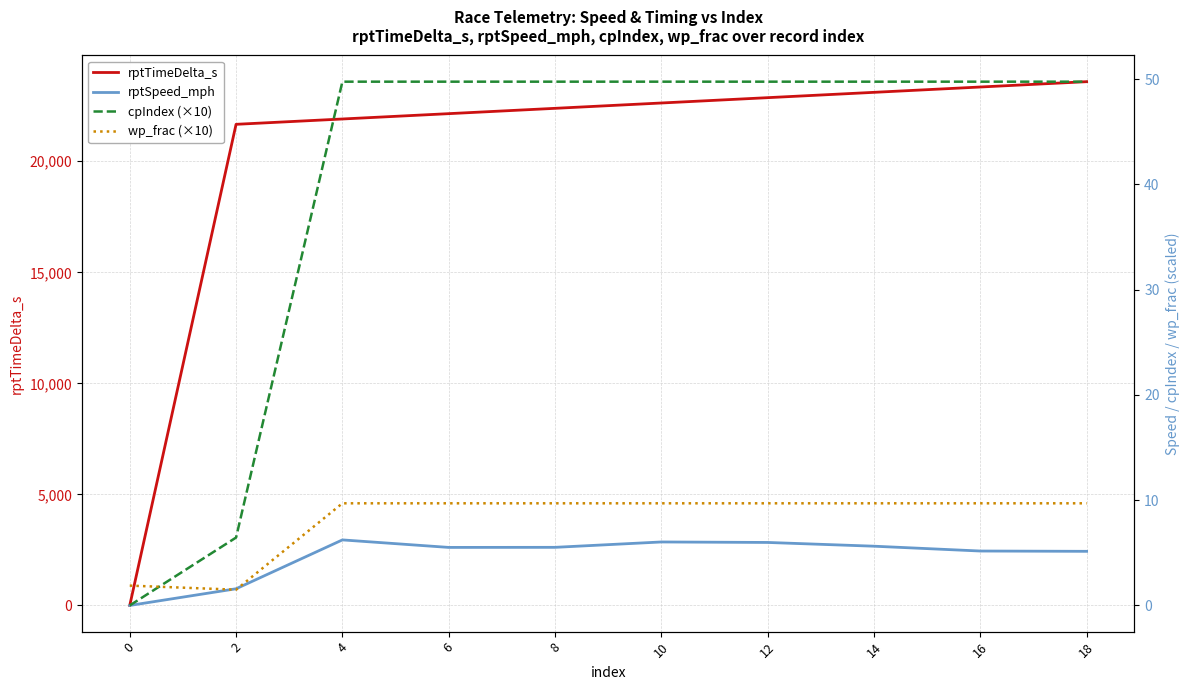

What is the value of the rptSpeed_mph point at the 9th from the left?

5.2